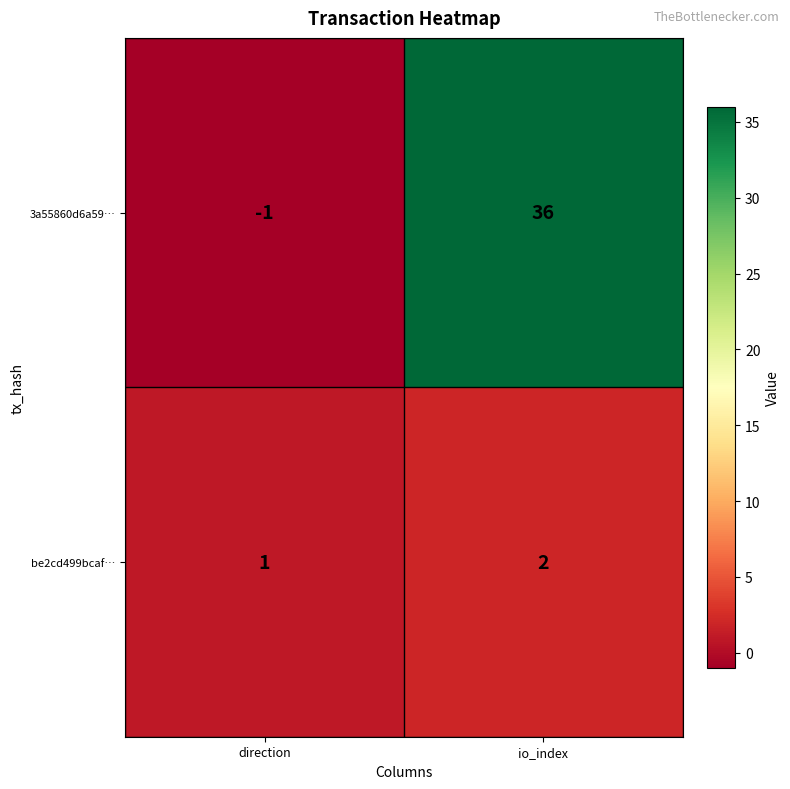

Which category has the lowest value in the 3a55860d6a59… series?

direction